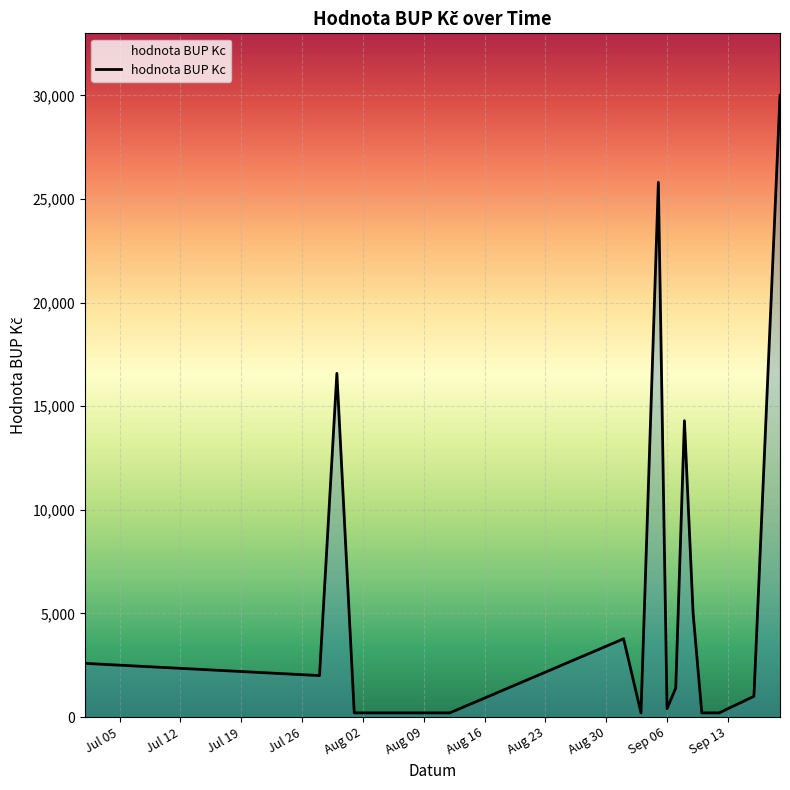

What is the difference between the maximum and minimum values?

29800.0